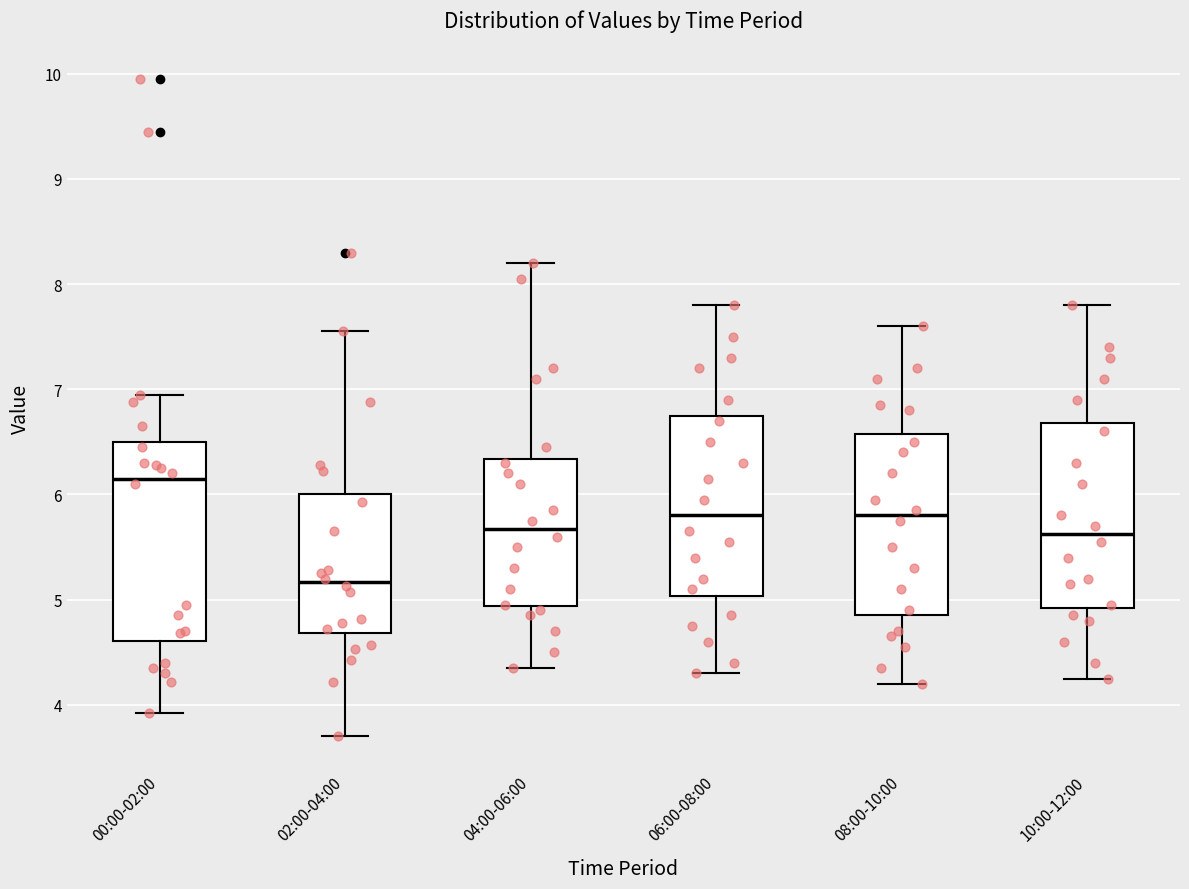

Reading left to right, transcribe this box plot: for each box, give where its median line is, the range the box spans, and where its two whiskers end, as read against the y-axis. The values are not printed on the chart, so give them approximately, as read against the axis.

00:00-02:00: median 6.2, box 4.6 to 6.5, whiskers 3.9 to 7.0
02:00-04:00: median 5.2, box 4.7 to 6.0, whiskers 3.7 to 7.6
04:00-06:00: median 5.7, box 4.9 to 6.3, whiskers 4.4 to 8.2
06:00-08:00: median 5.8, box 5.0 to 6.8, whiskers 4.3 to 7.8
08:00-10:00: median 5.8, box 4.9 to 6.6, whiskers 4.2 to 7.6
10:00-12:00: median 5.6, box 4.9 to 6.7, whiskers 4.3 to 7.8